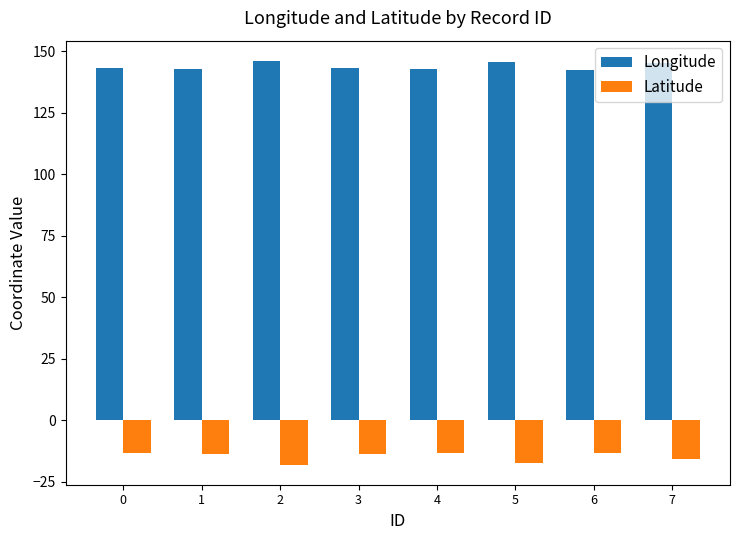

At how many categories does at least one series exceed 43?

8